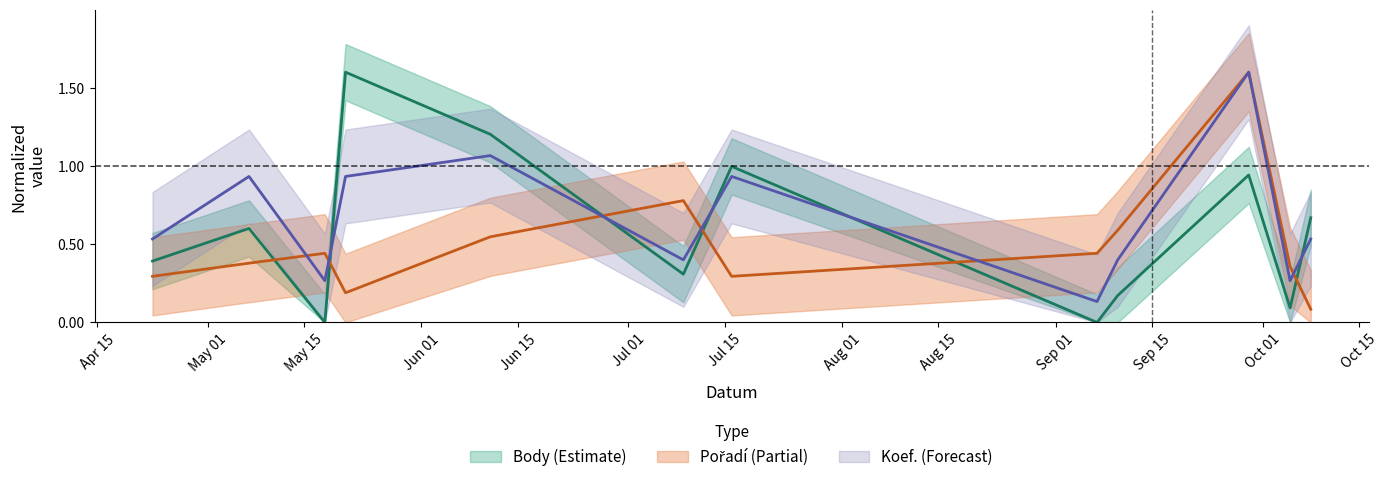

At which category does Pořadí reach its first local peak?

2022-05-18